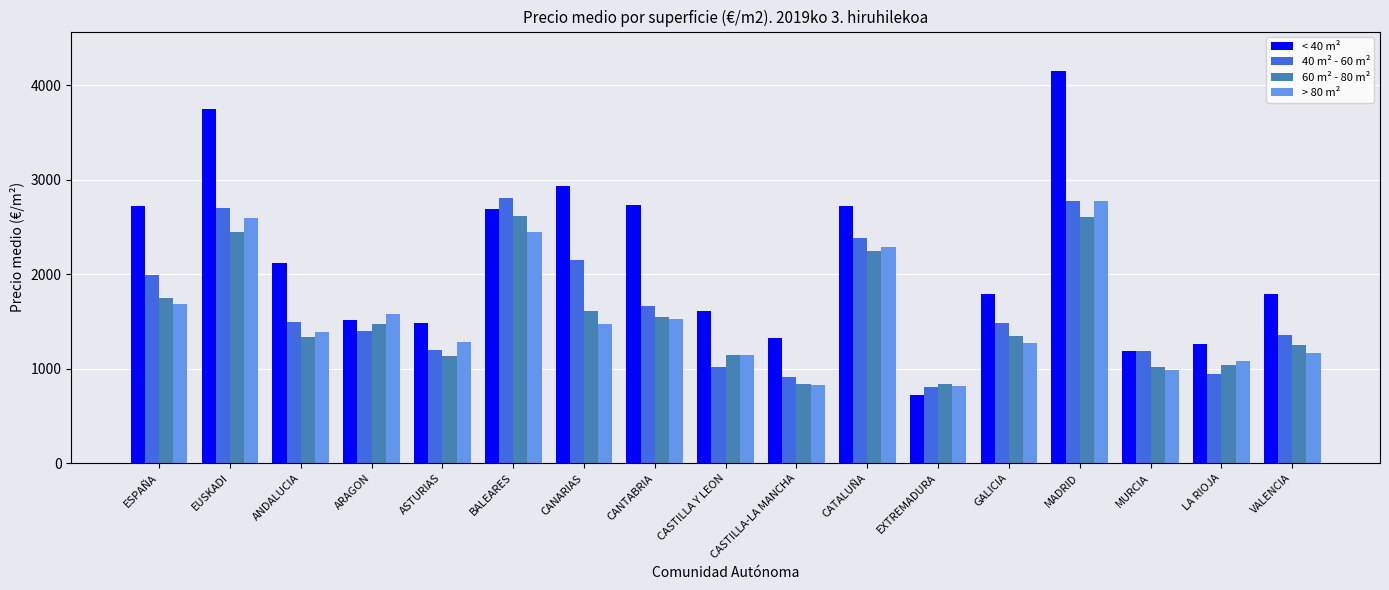

Does the chart contain stacked bars?

No